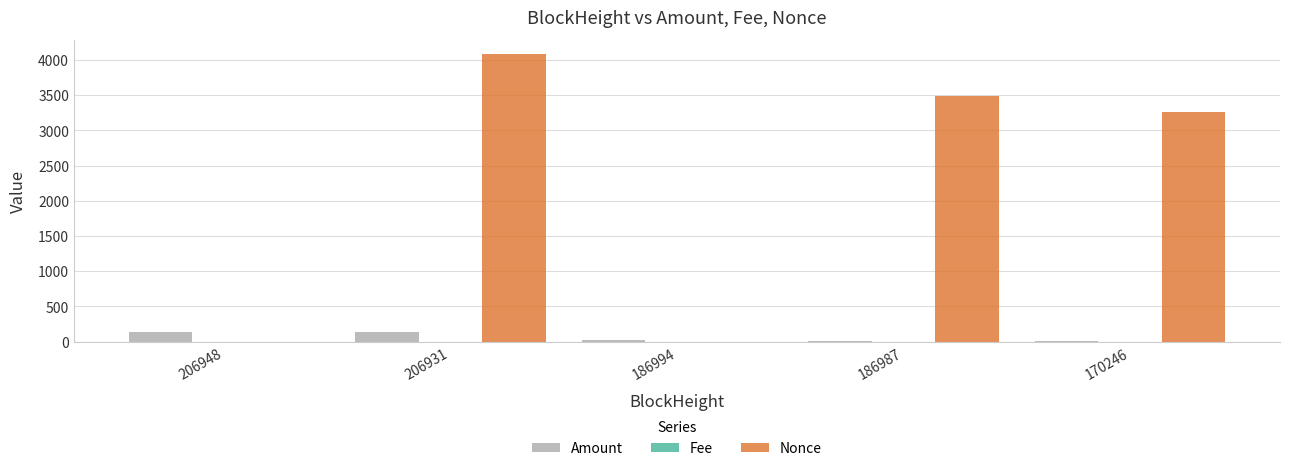

Count the number of data series in this chart.

3